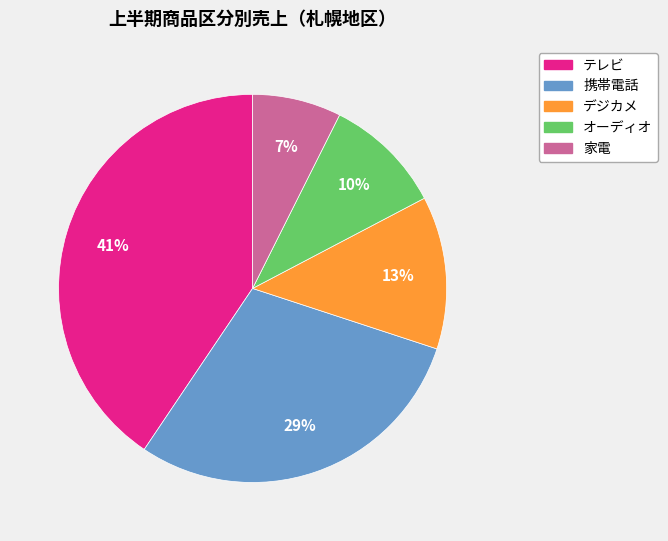

Is it true that オーディオ is 10% of the pie?

True